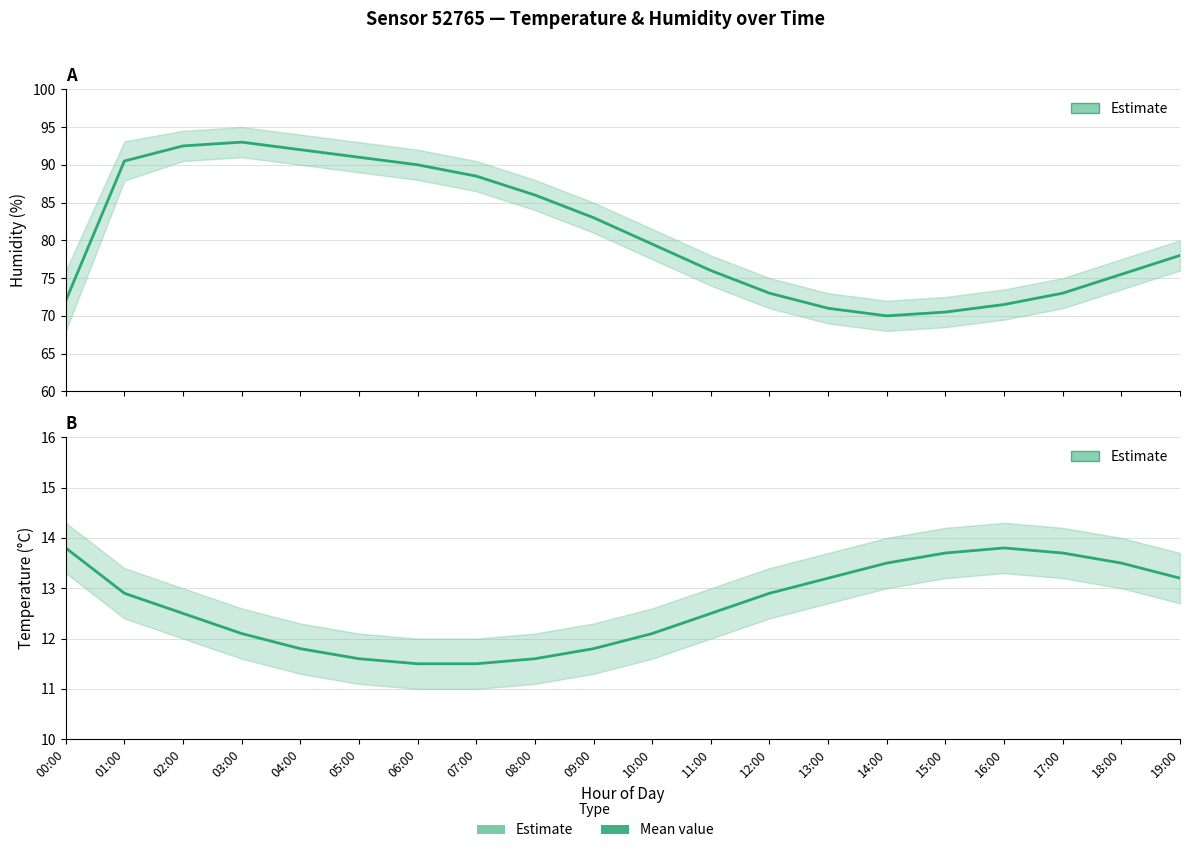

True or false: Temperature (Estimate) and Humidity (Estimate) intersect in this chart.

False